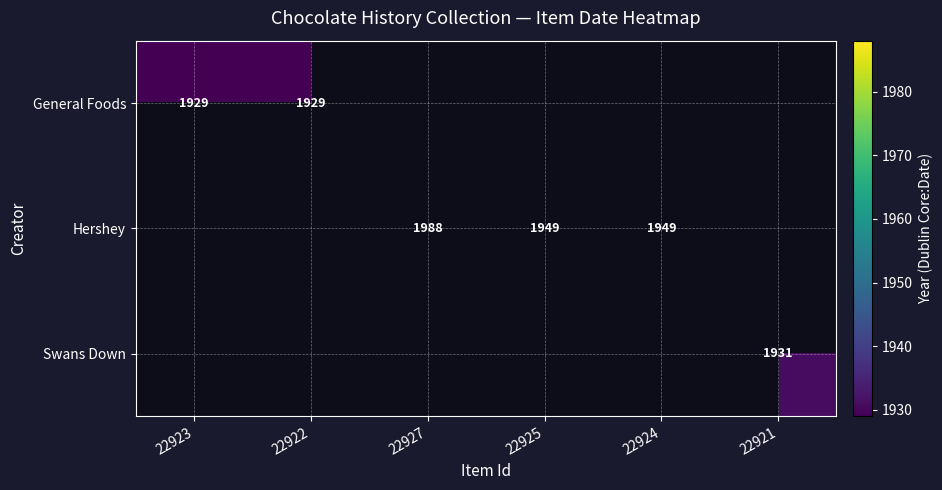

The value of Swans Down at 22921 is 3364. True or false?

False